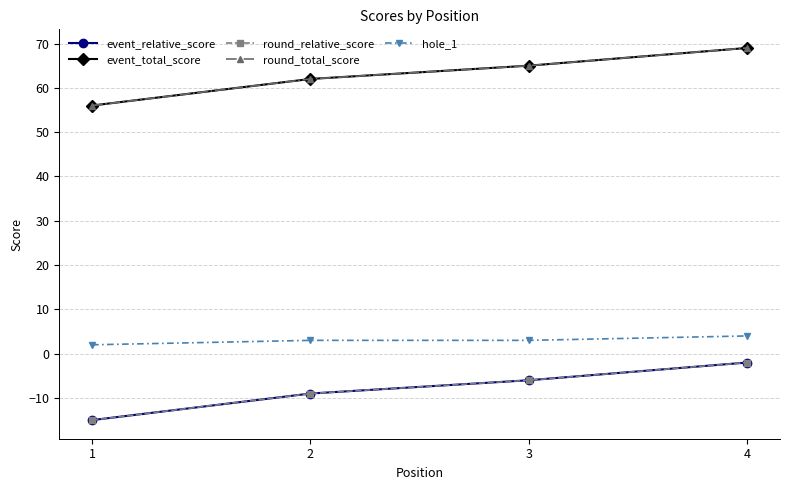

How many values in the event_total_score series exceed 65?

1